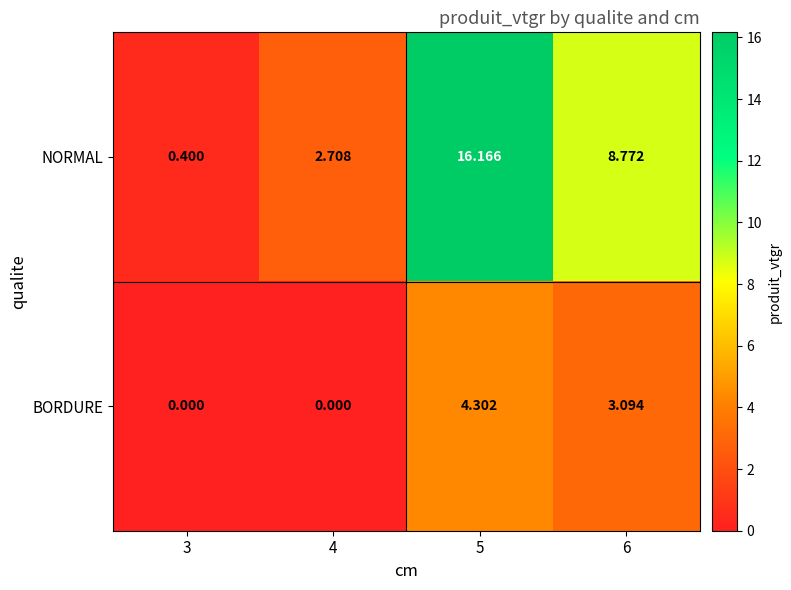

Which series has the widest spread of values?

NORMAL